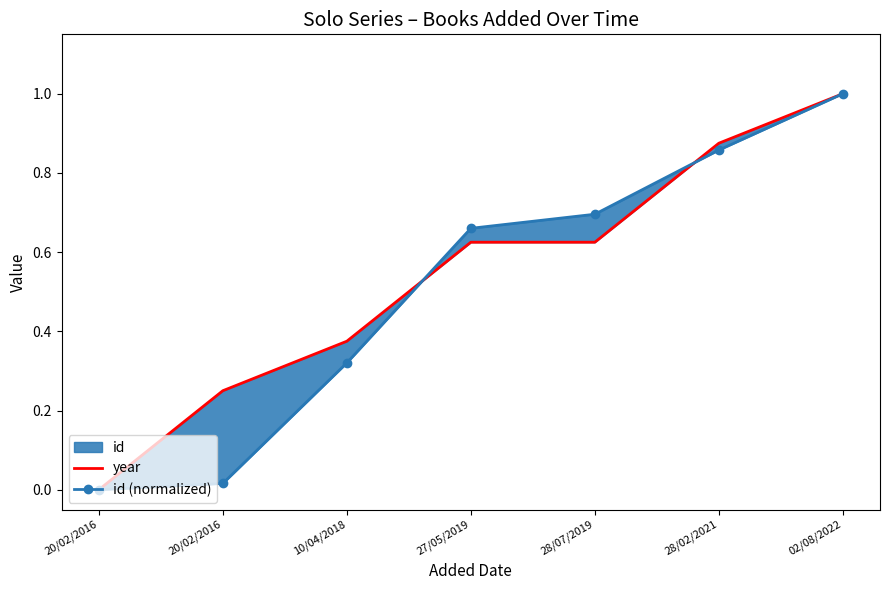

Between 10/04/2018 and 28/07/2019, which is larger?

28/07/2019